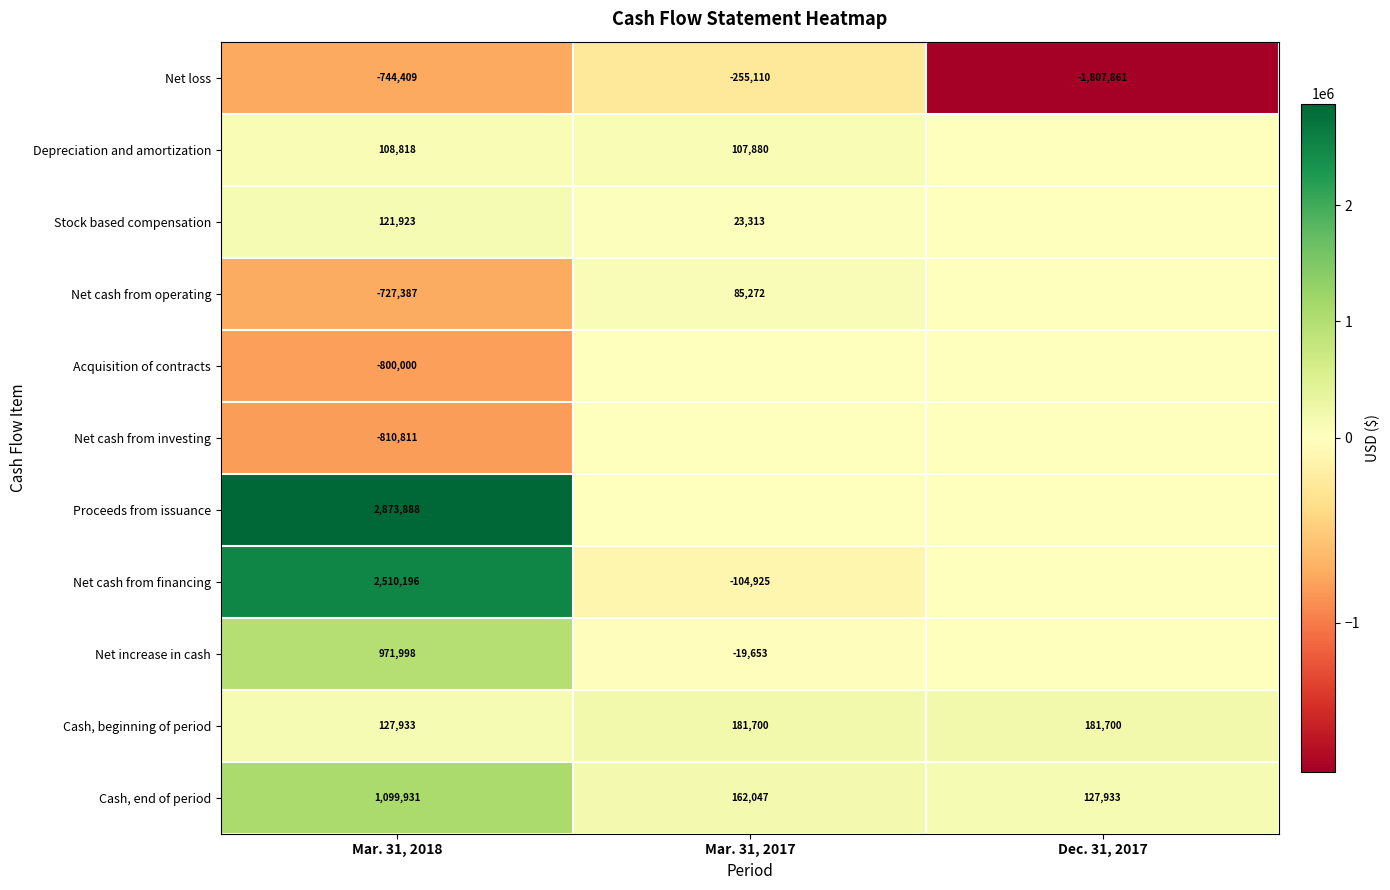

Is the value of Net cash from financing at Mar. 31, 2018 greater than the value of Cash, beginning of period at Dec. 31, 2017?

Yes